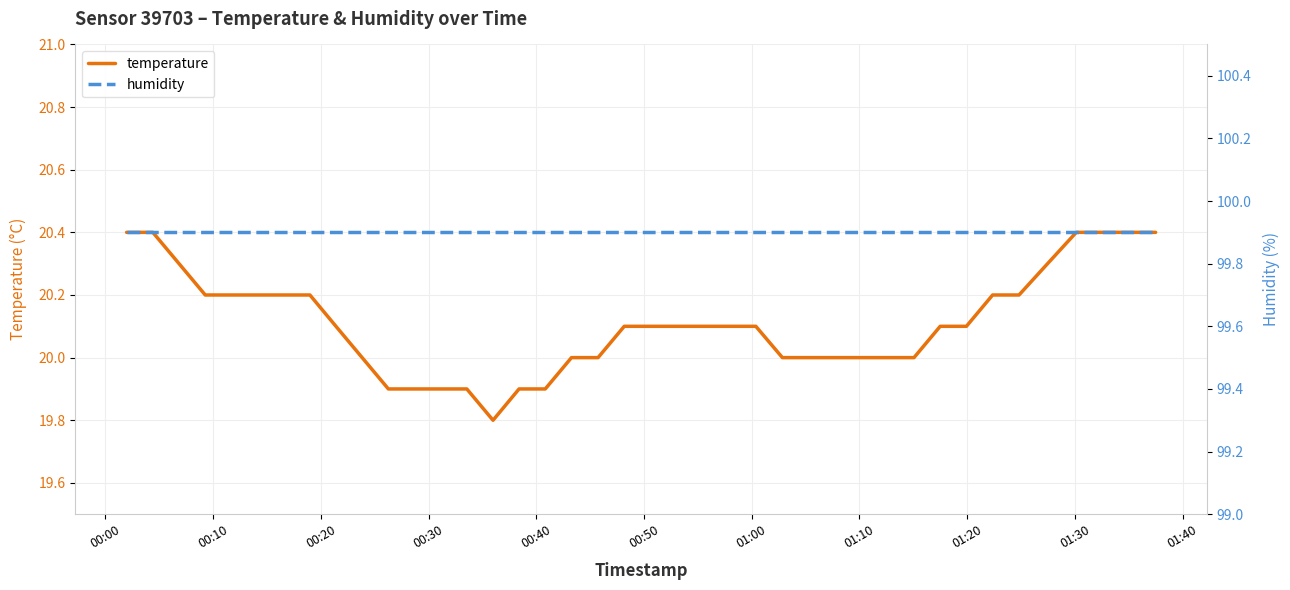

Count the temperature values in the range 20 to 21.

33